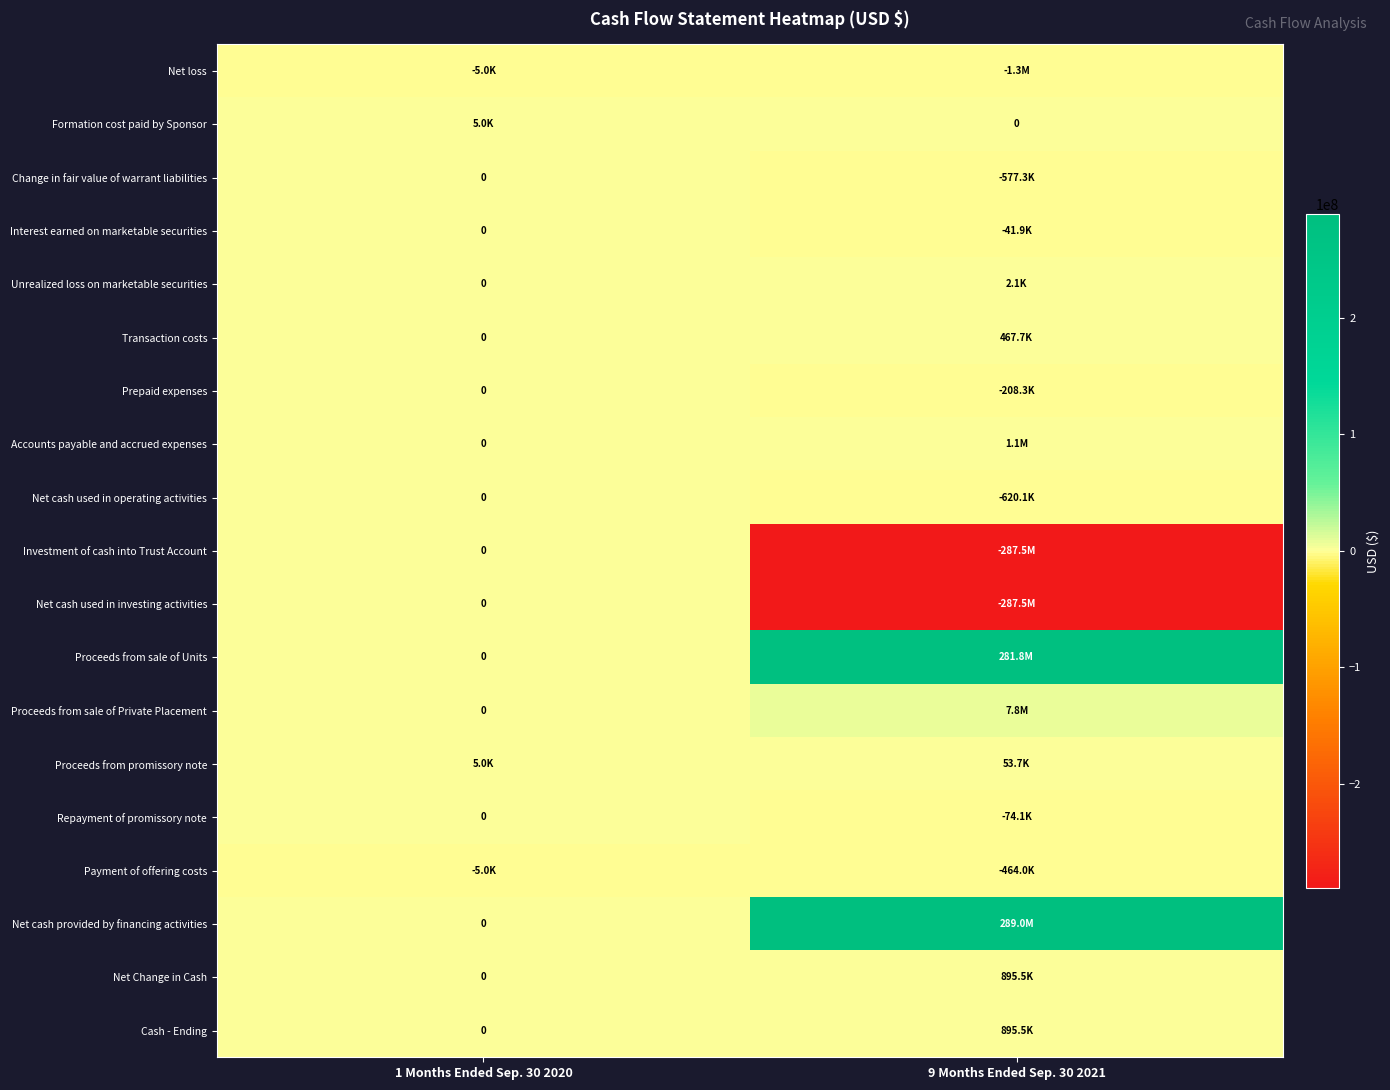

How many negative values does the Change in fair value of warrant liabilities series have?

1